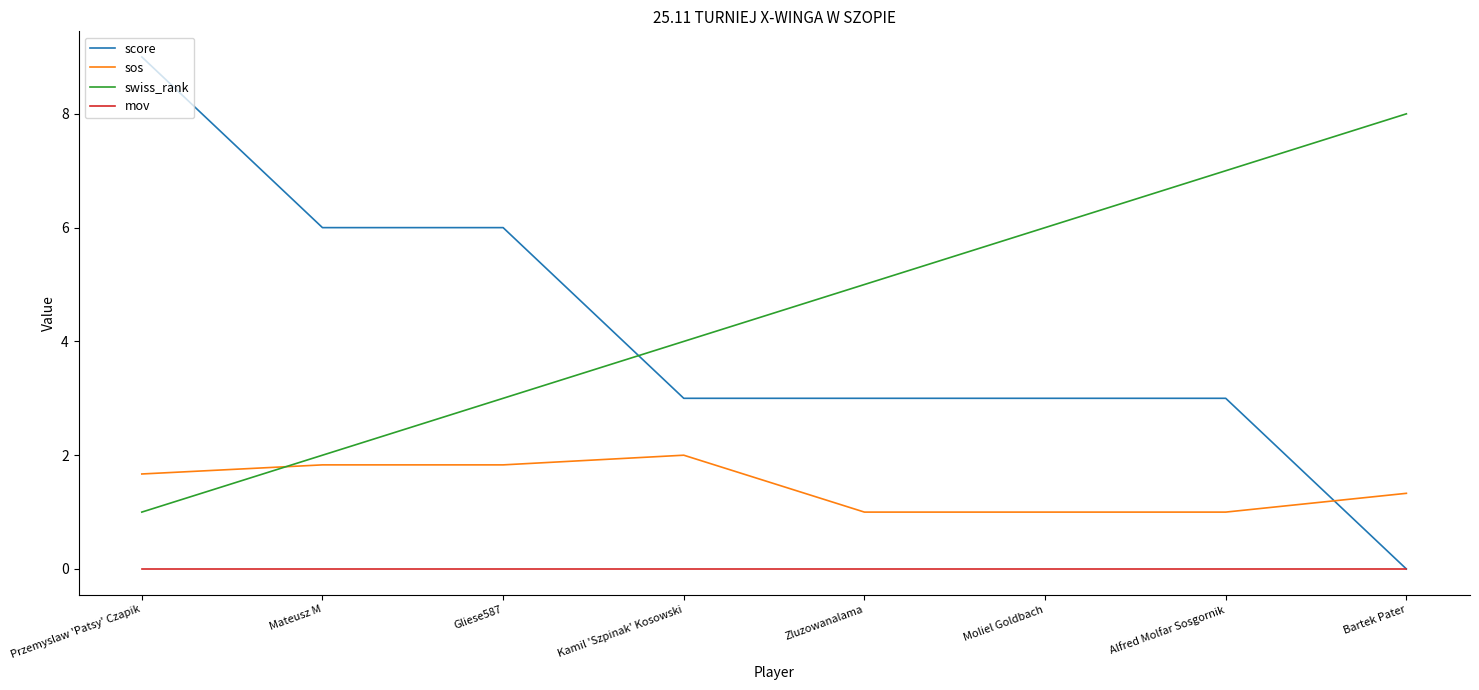

Rank the series at Kamil 'Szpinak' Kosowski from lowest to highest value.

mov, sos, score, swiss_rank